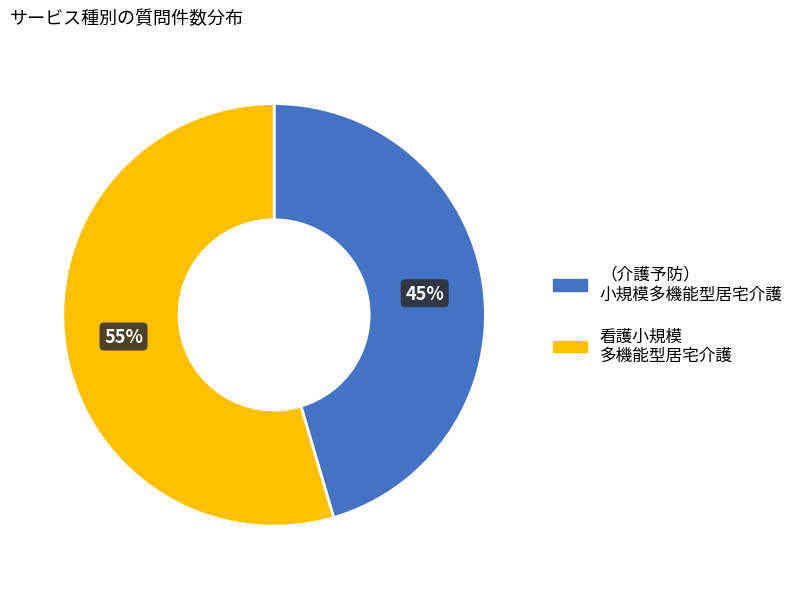

Is there a majority slice in this chart?

Yes